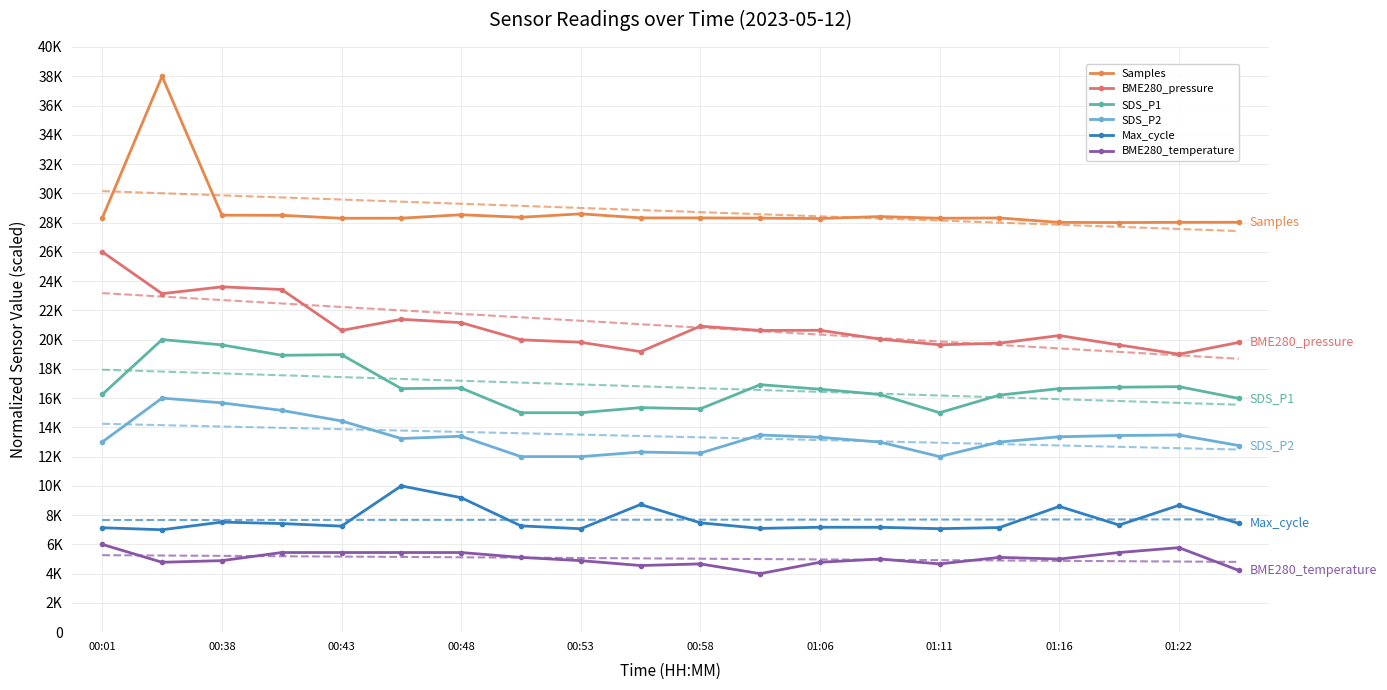

True or false: SDS_P2 and BME280_pressure intersect in this chart.

False